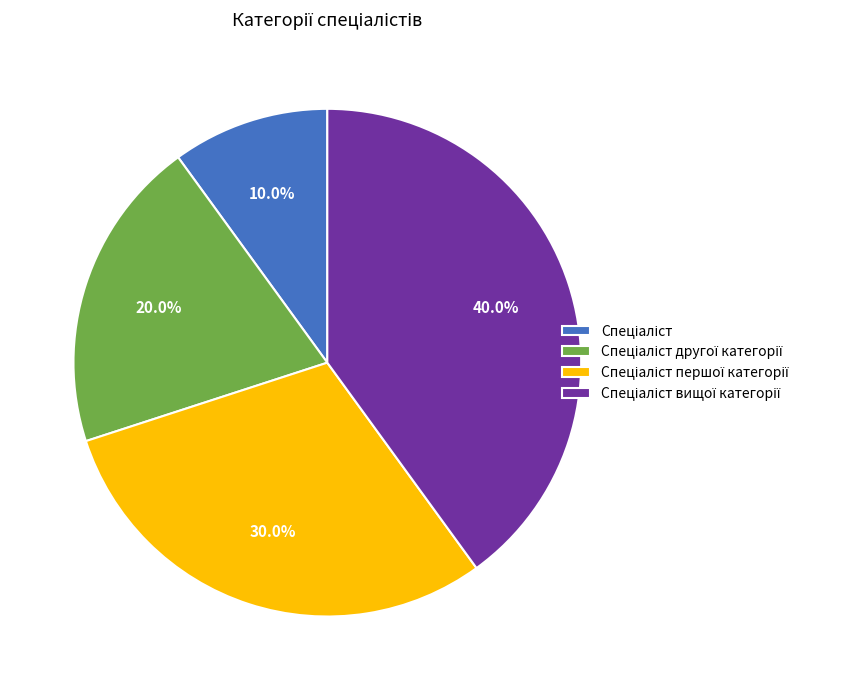

Is there any slice that represents more than half of the pie?

No